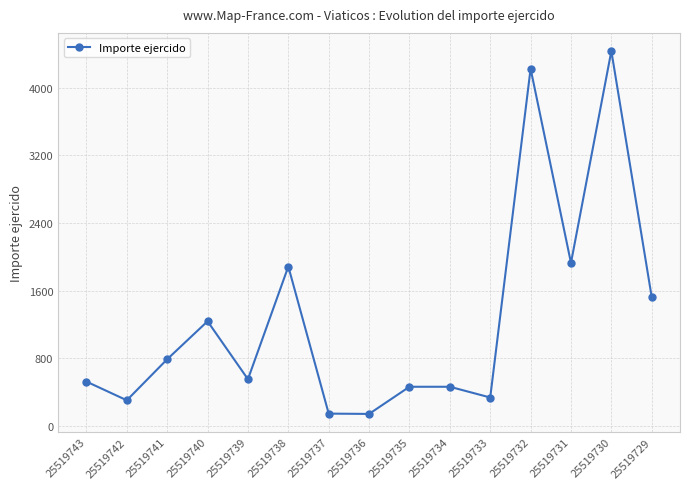

What value does the data have at 25519731?

1929.0